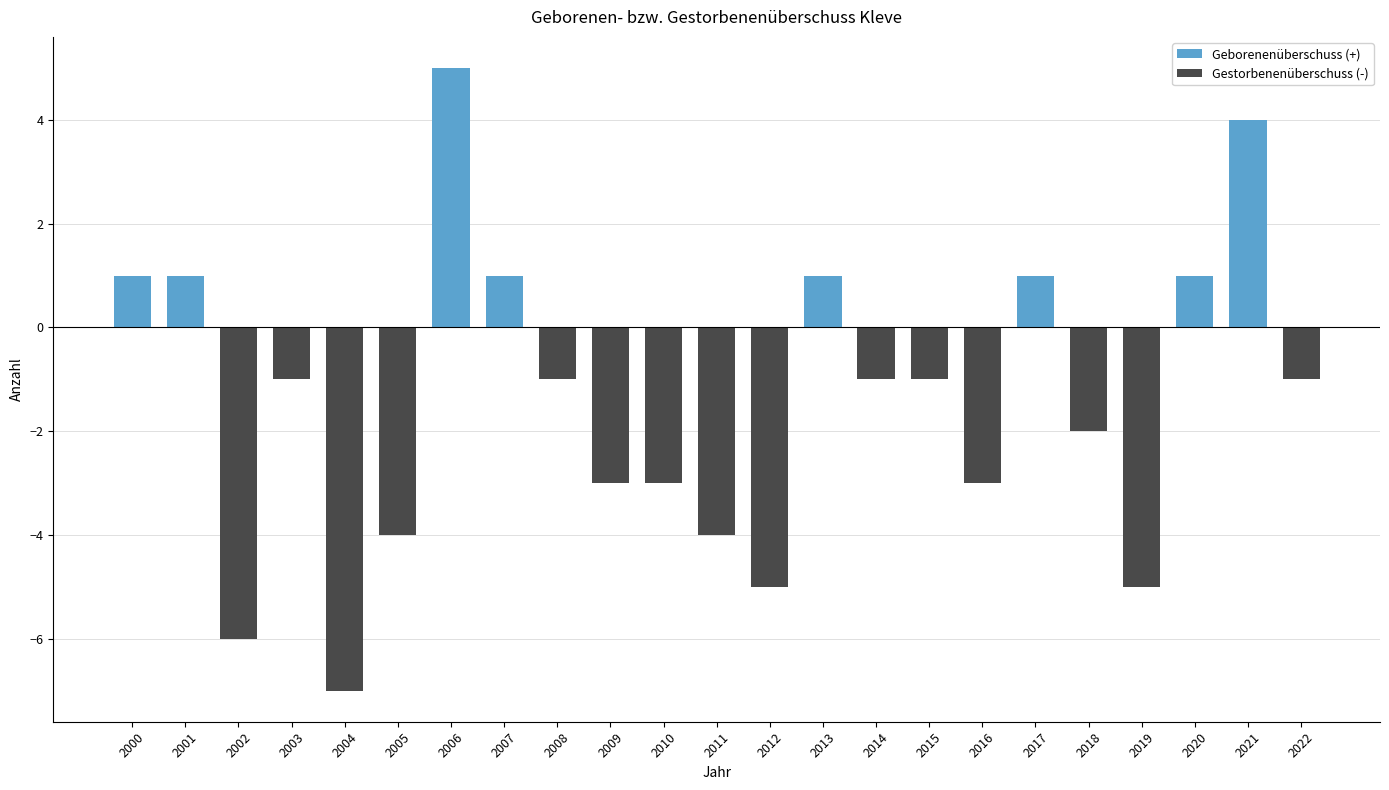

What is the change in value from 2000 to 2016?

-4